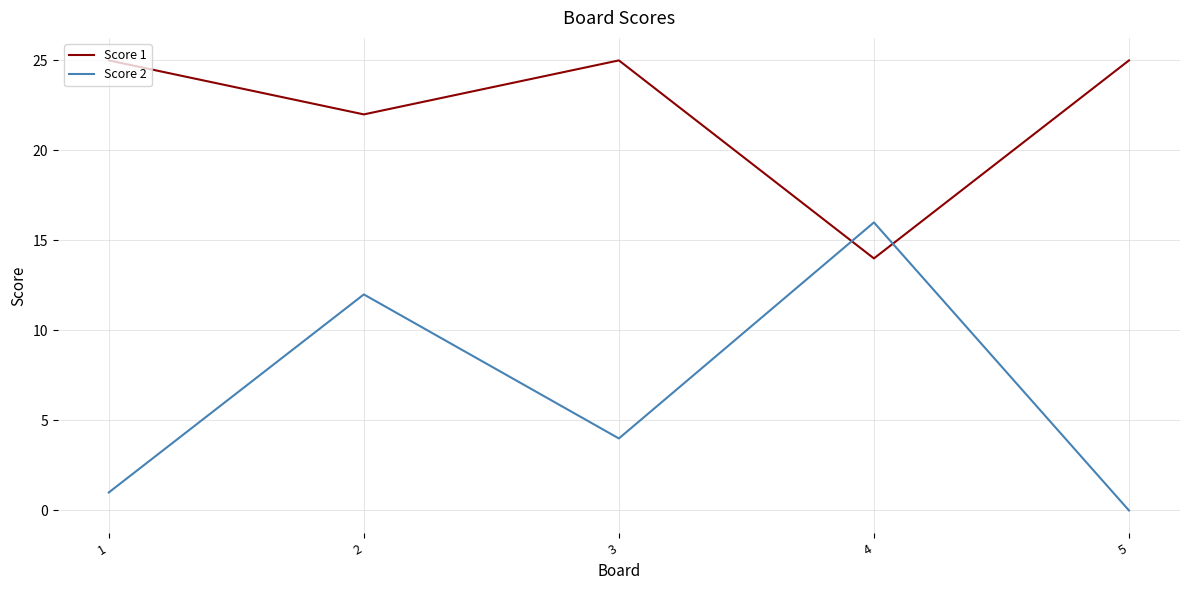

Which series has the widest spread of values?

Score 2